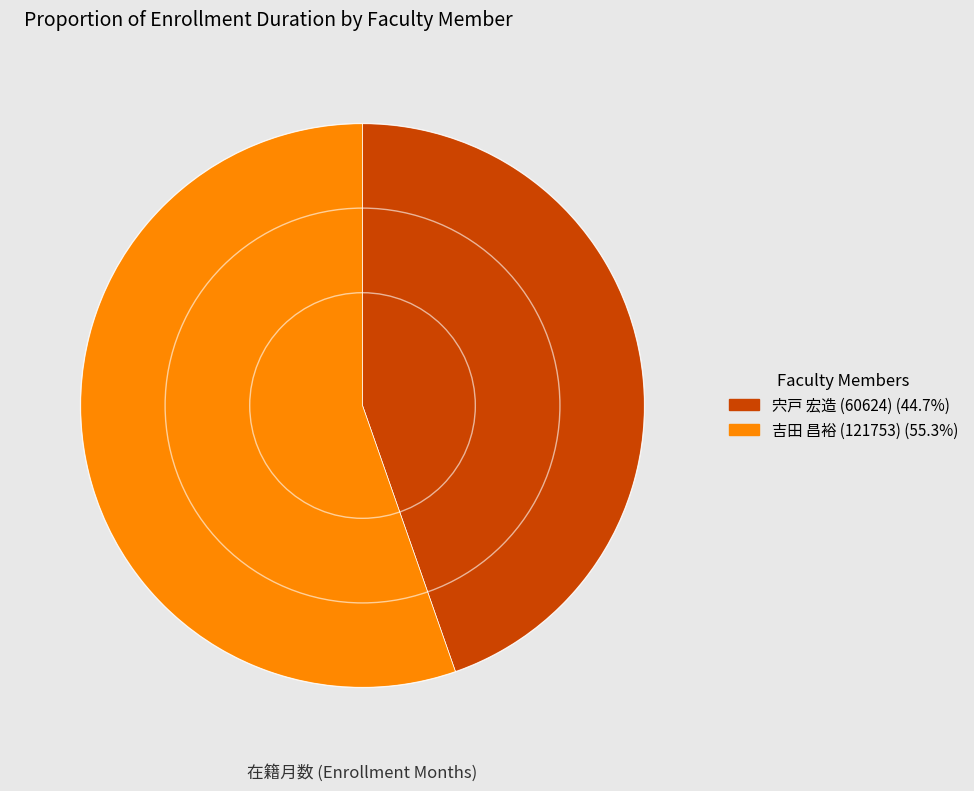

Which category has the smallest portion of the pie?

宍戸 宏造 (60624)